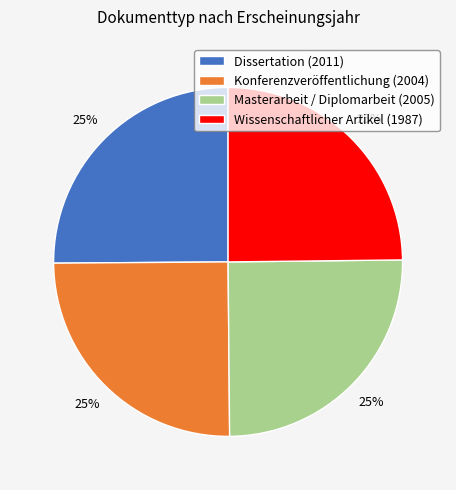

What is the ratio of the value at Masterarbeit / Diplomarbeit (2005) to the value at Dissertation (2011)?

1.0